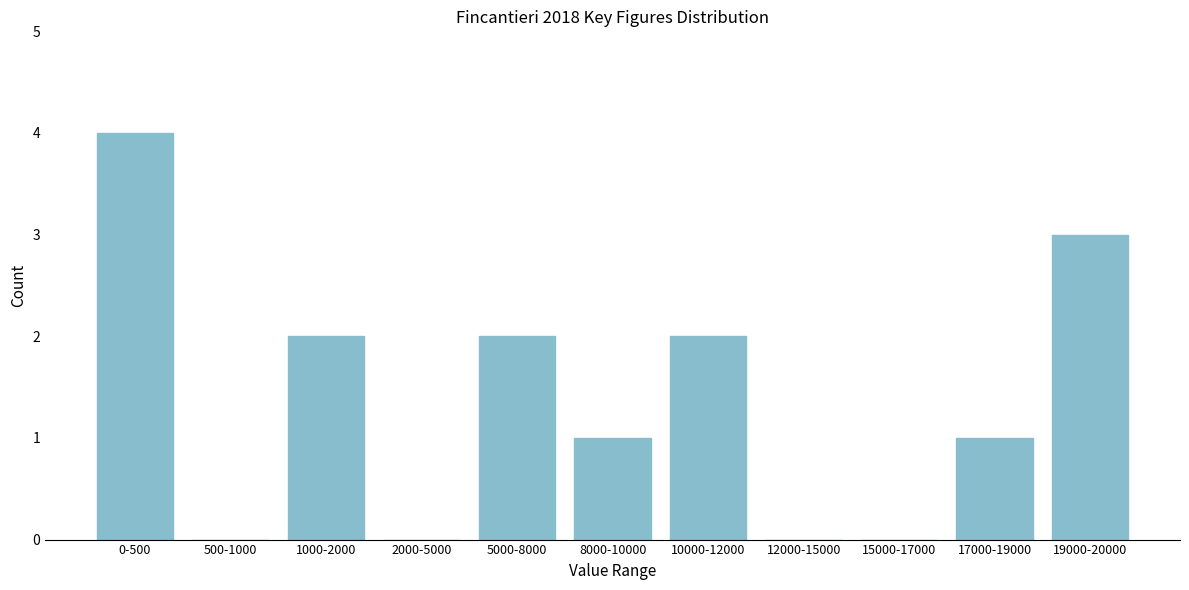

Reading left to right, extract all data points from this chart.

0-500=4	500-1000=0	1000-2000=2	2000-5000=0	5000-8000=2	8000-10000=1	10000-12000=2	12000-15000=0	15000-17000=0	17000-19000=1	19000-20000=3